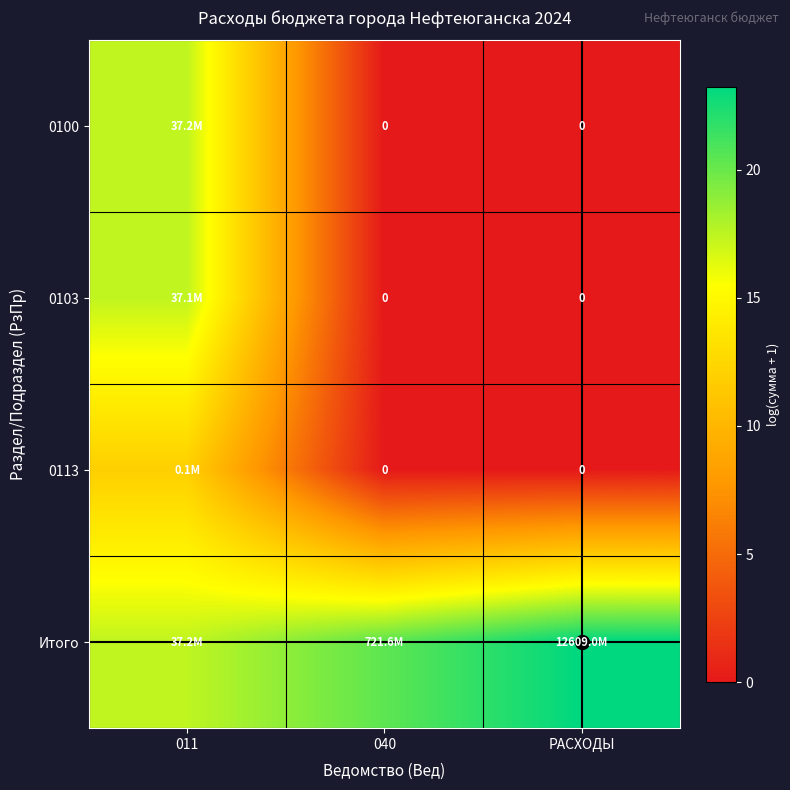

What is the average value of the Итого series?

20.4